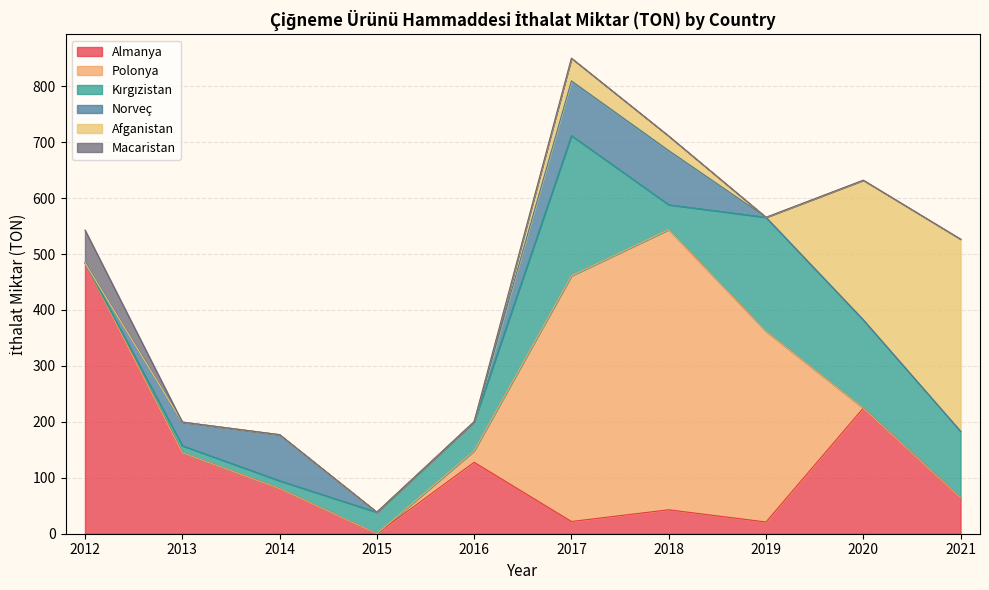

How many data points does each series have?

10